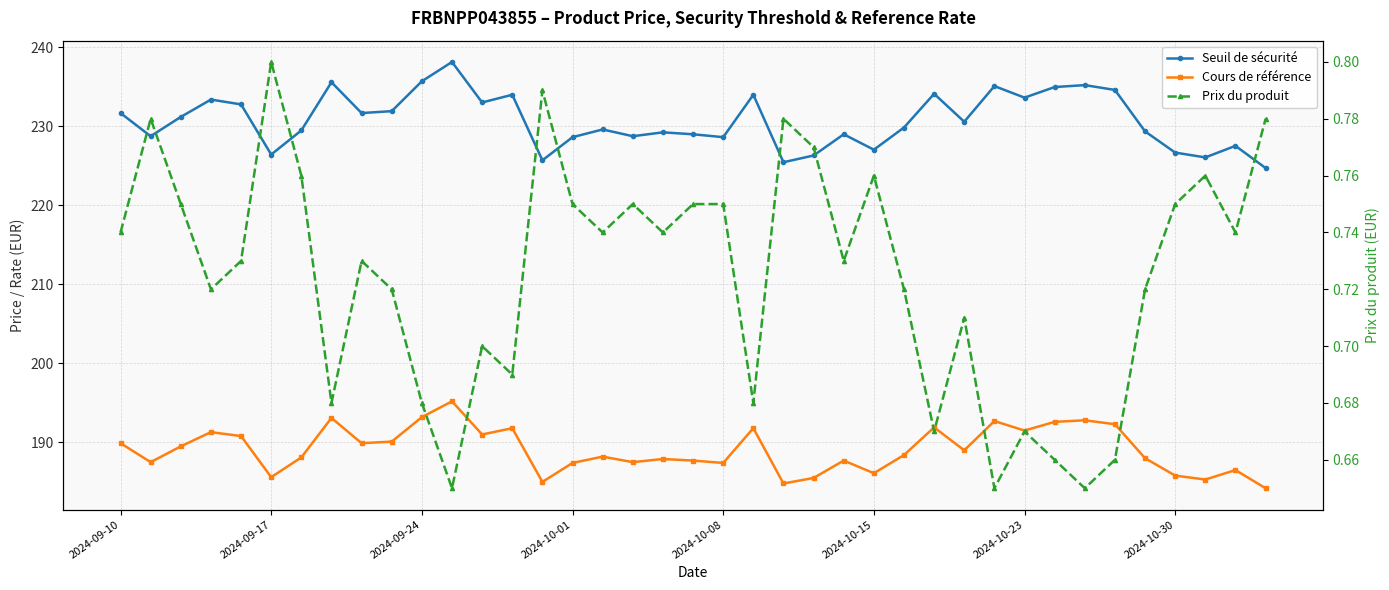

How many data points in Seuil de sécurité are less than 229?

15